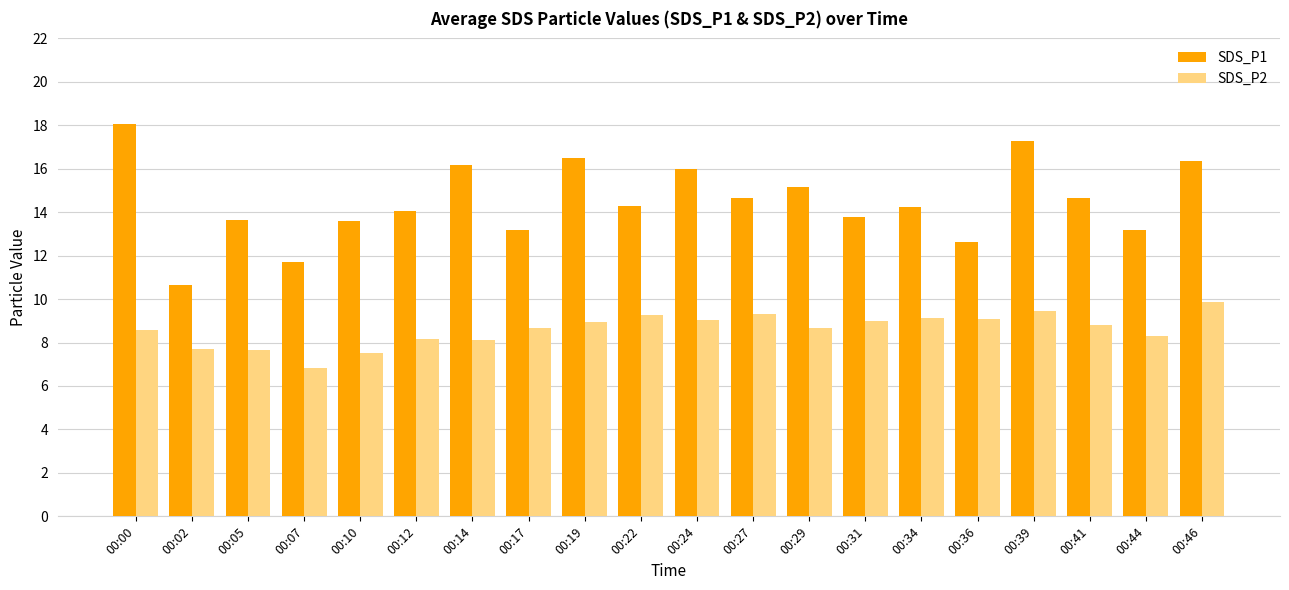

Which series has the largest range (max minus min)?

SDS_P1